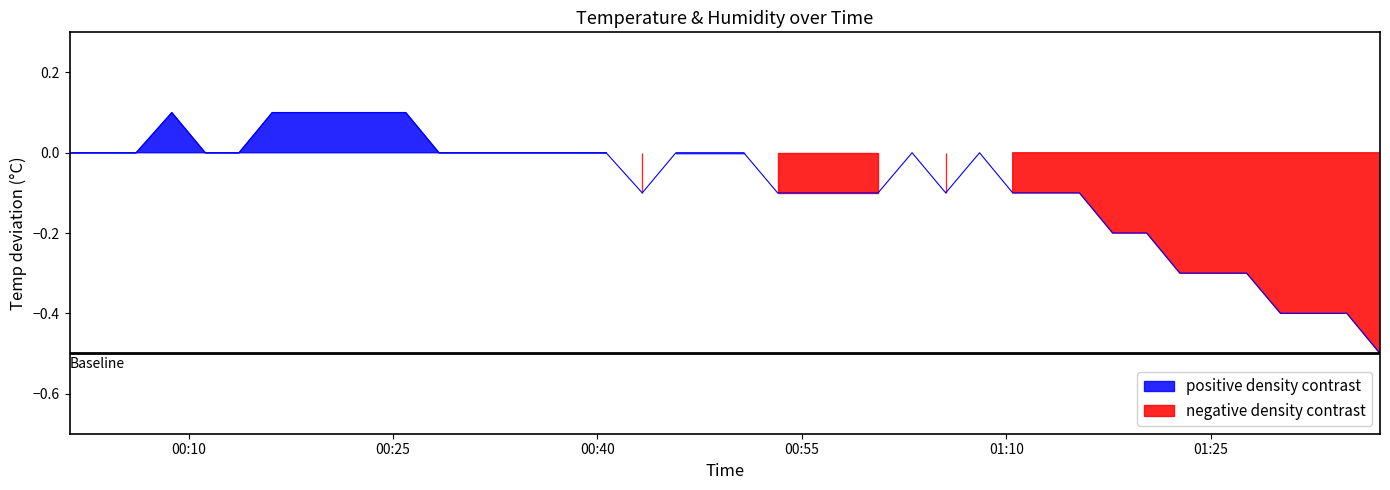

Count the values in the range 0 to 1.

22